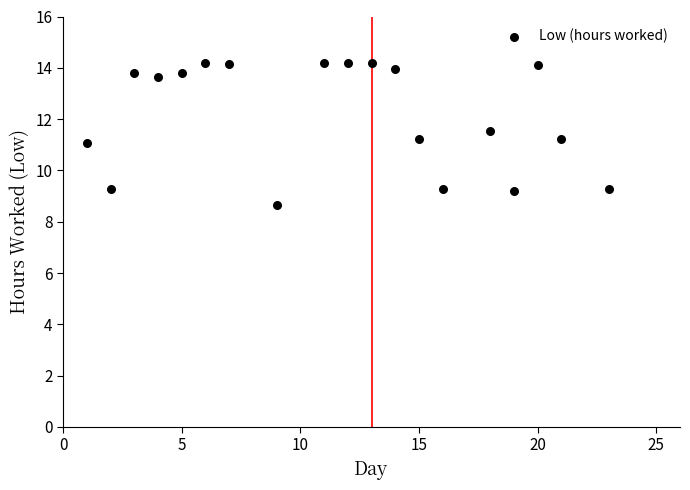

What is the range of Y values (max minus min)?

5.5